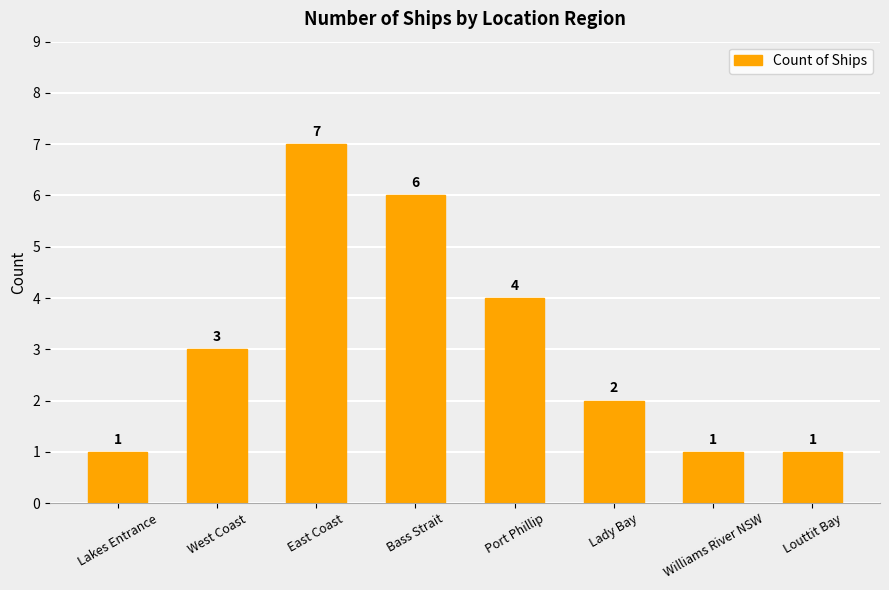

What is the value of the 3rd bar from the left?

7